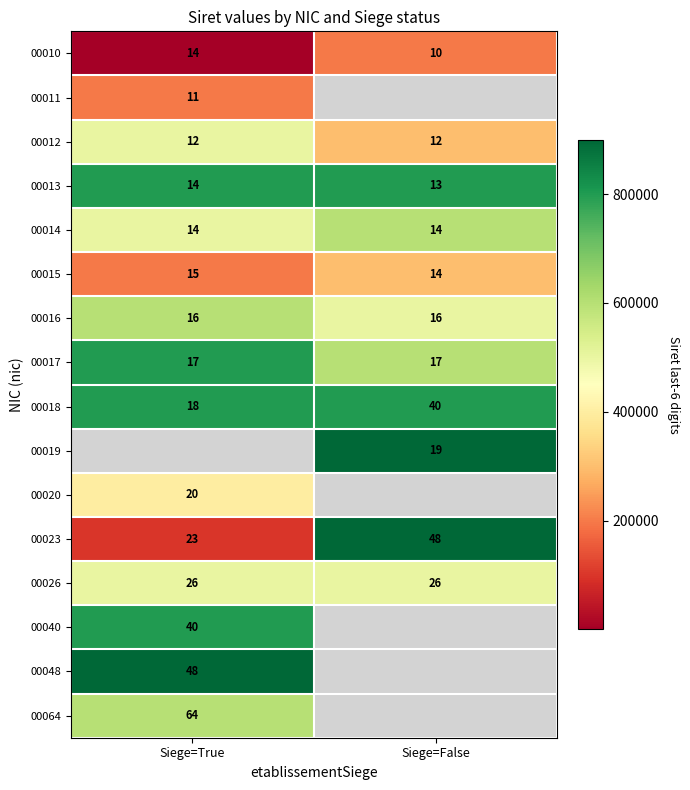

What is the highest value of the 00013 series?

14